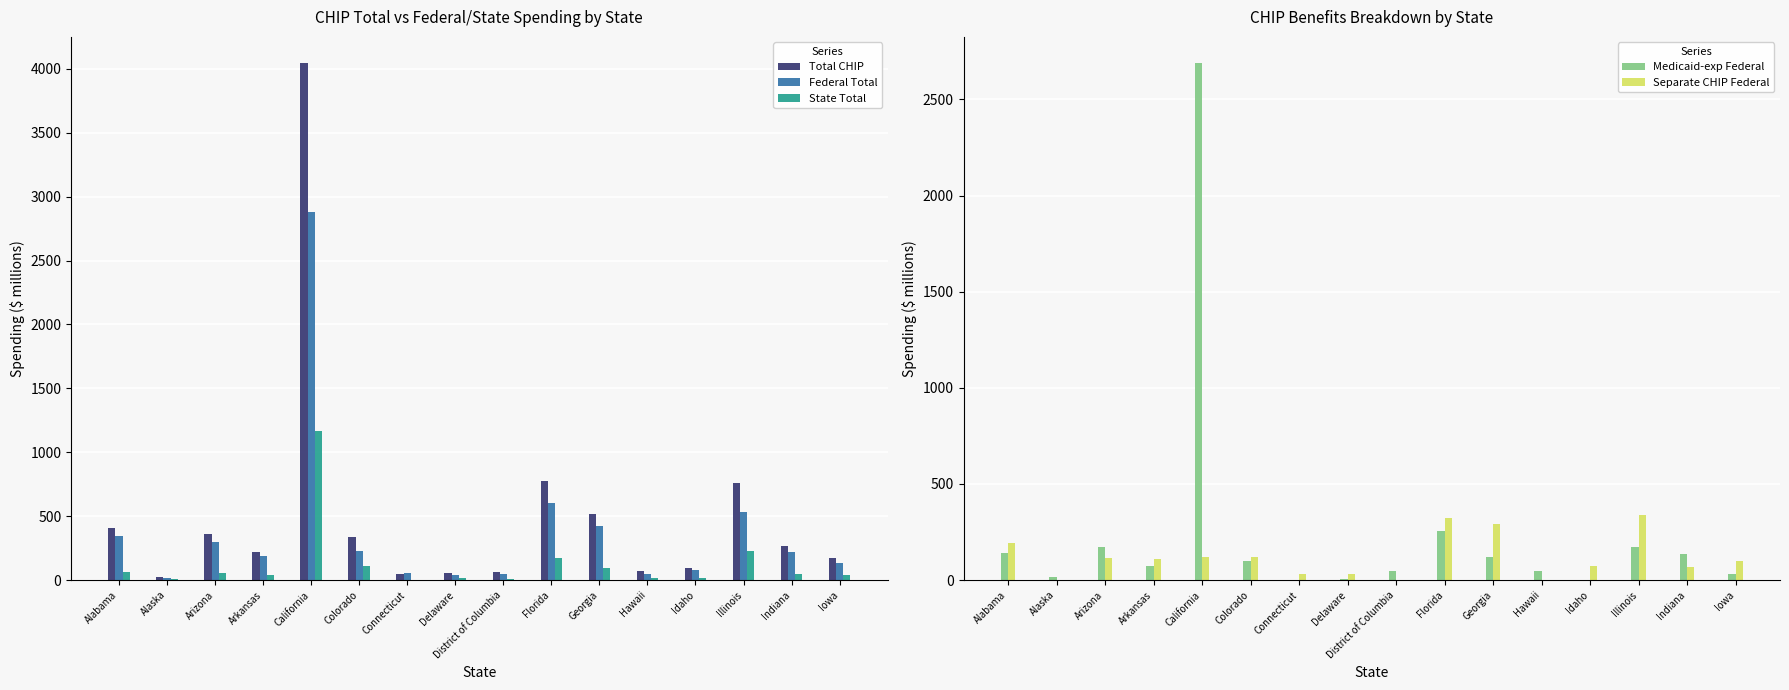

Does the chart contain stacked bars?

No